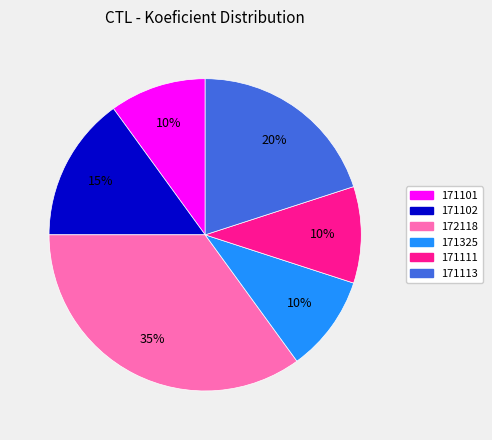

The 172118 slice represents 35% of the pie. True or false?

True